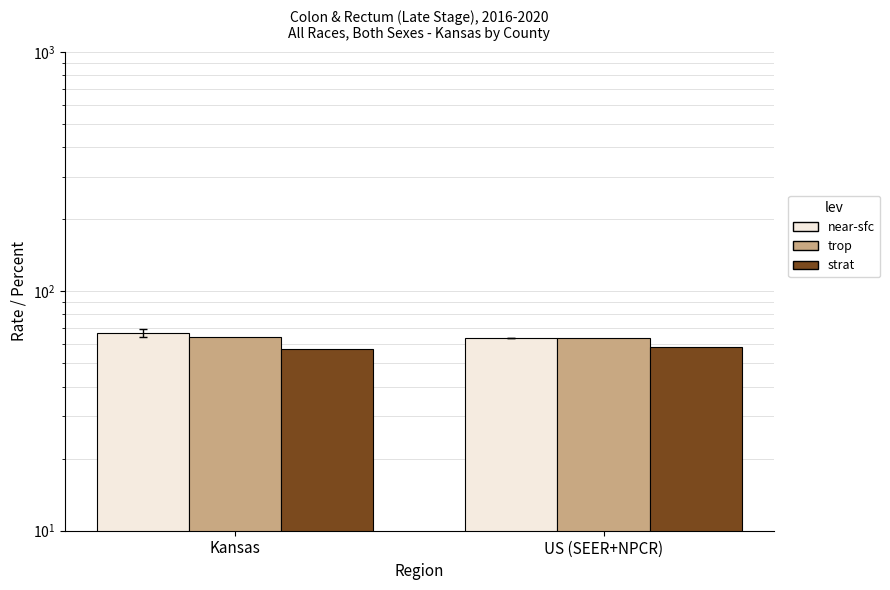

What is the label of the 1st bar from the right?

US (SEER+NPCR)